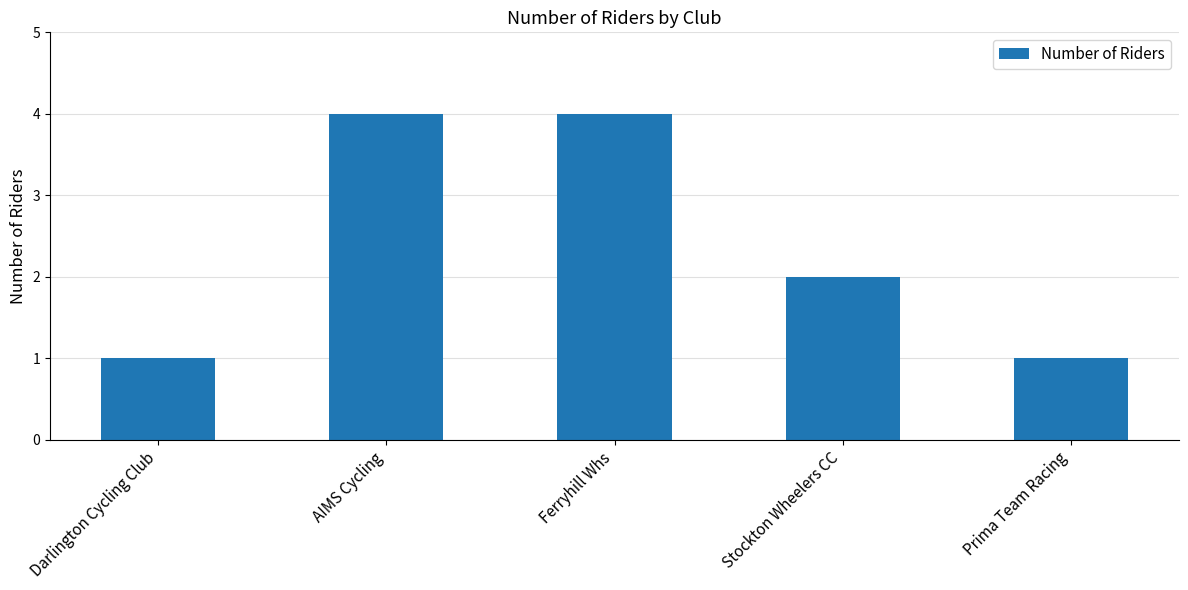

True or false: the data shows 2 at Ferryhill Whs.

False